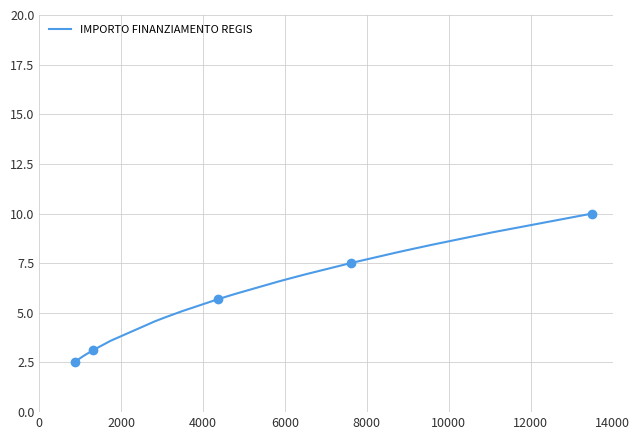

What is the highest value of the IMPORTO FINANZIAMENTO REGIS series?

10.0